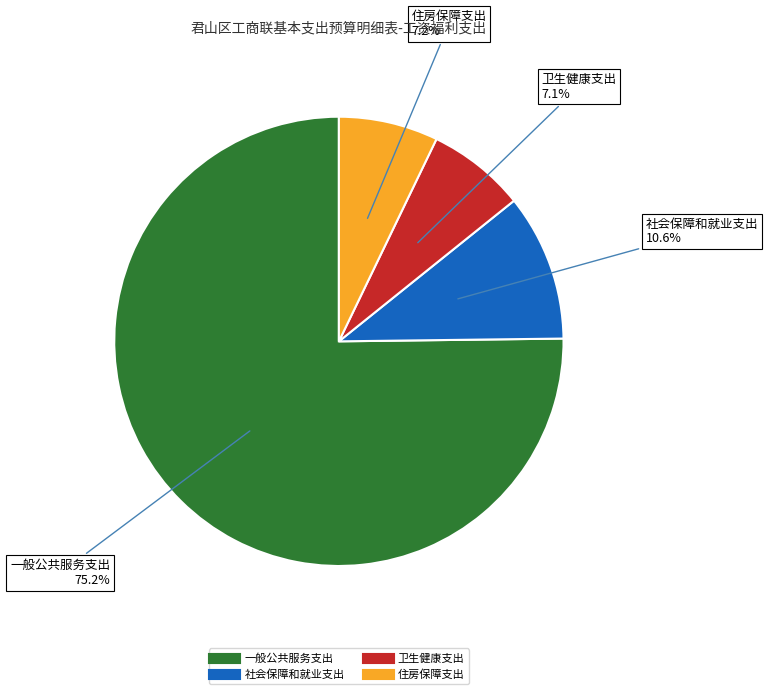

How many segments does this pie chart have?

4